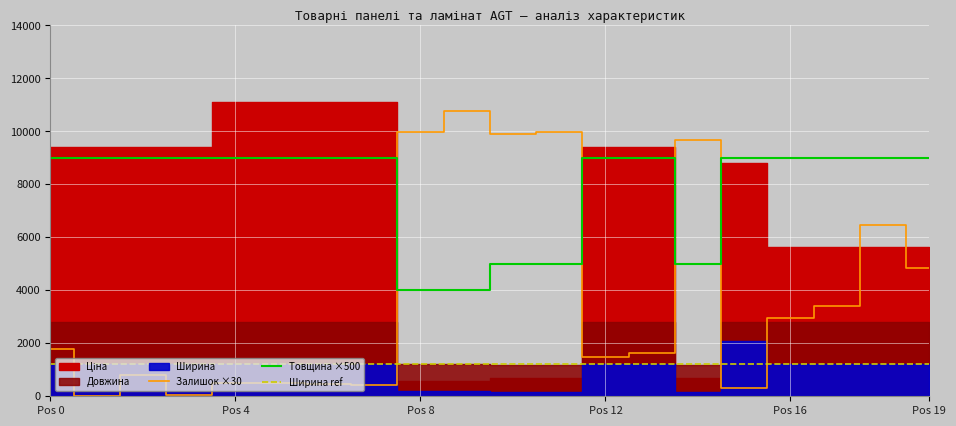

The value of Товщина ×500 at Pos 8 is 6565. True or false?

False